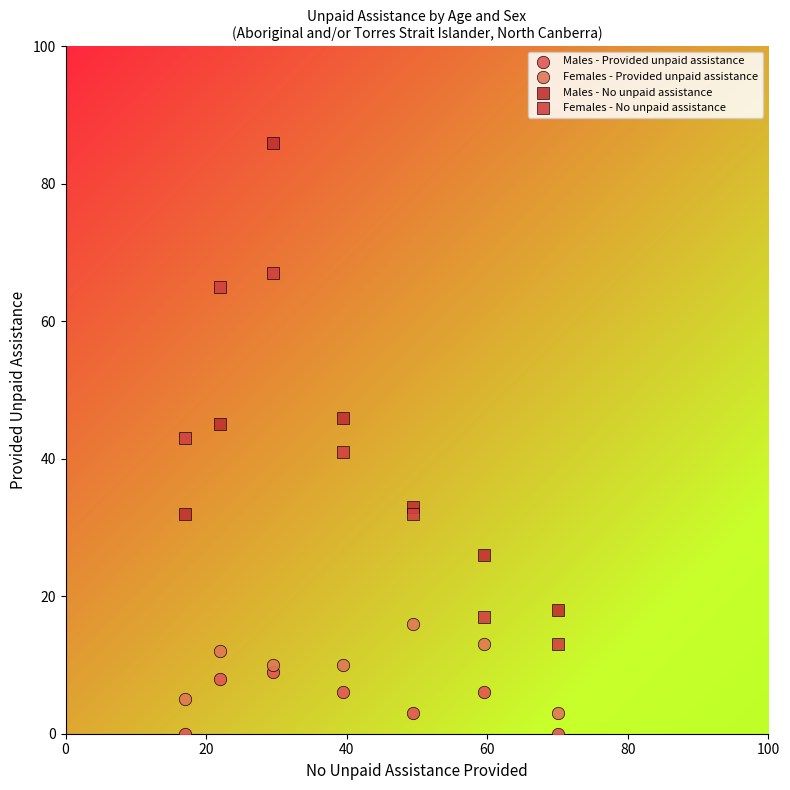

Which series has the widest spread of Y values?

Males - No unpaid assistance